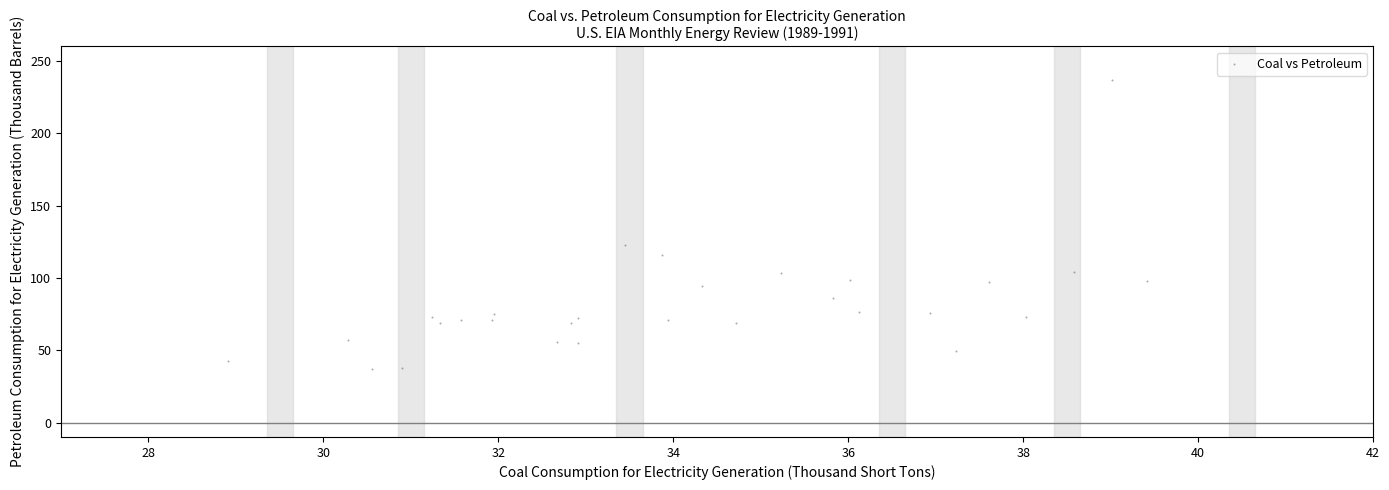

What is the range of Y values (max minus min)?

200.1